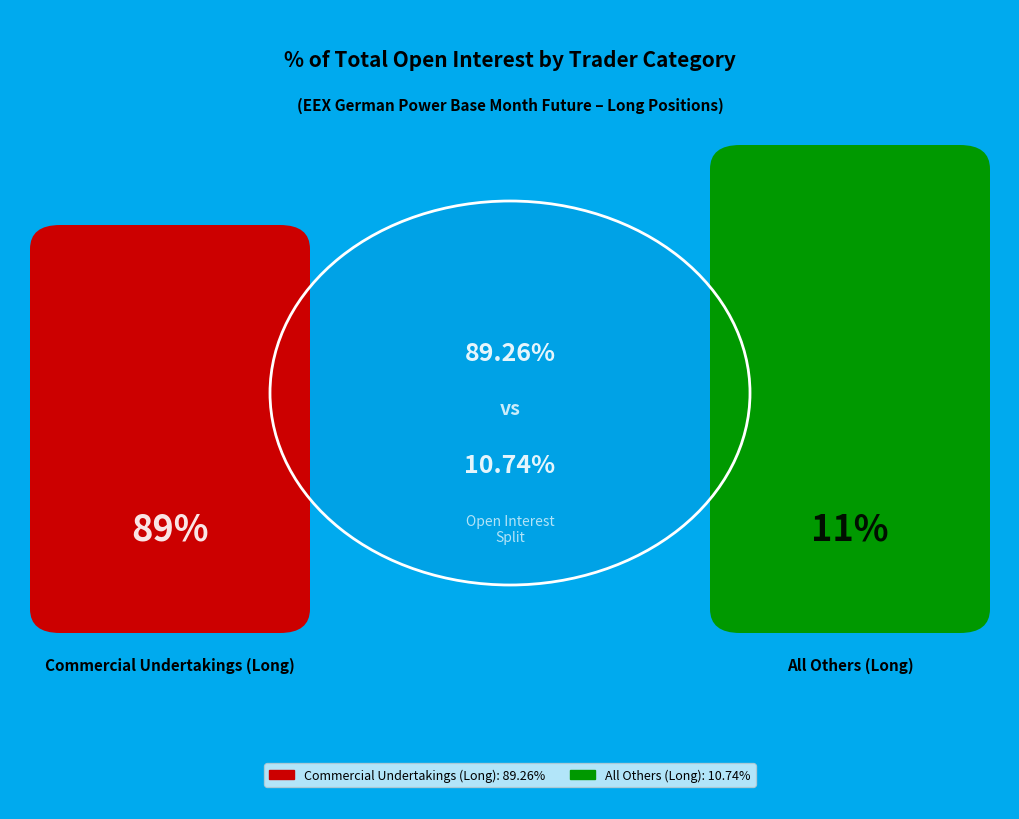

Is there a majority slice in this chart?

Yes